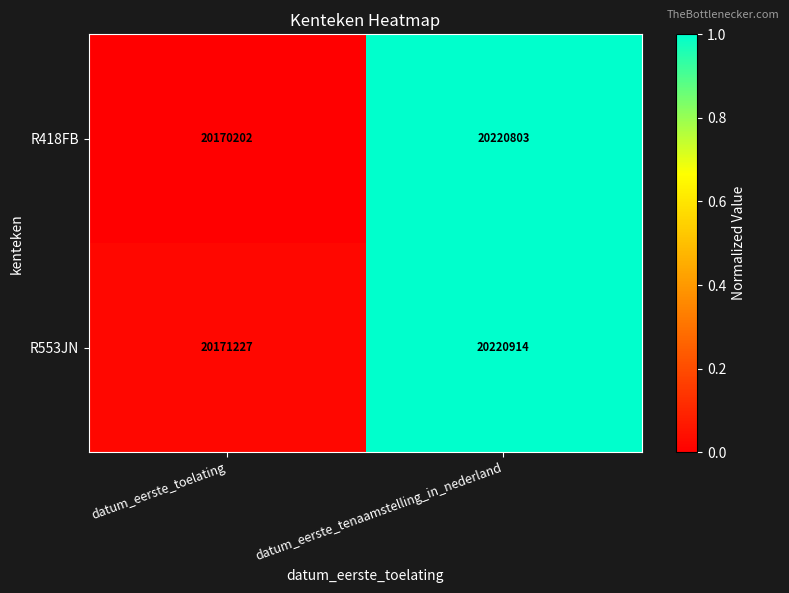

Reading left to right, transcribe all the data shown in this chart.

R418FB: datum_eerste_toelating=20170202	datum_eerste_tenaamstelling_in_nederland=20220803
R553JN: datum_eerste_toelating=20171227	datum_eerste_tenaamstelling_in_nederland=20220914